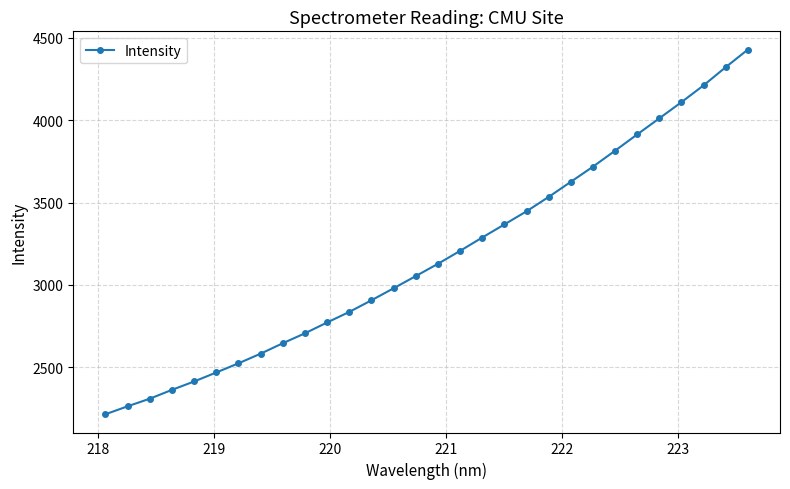

What is the value of the 26th point from the left?

4011.1